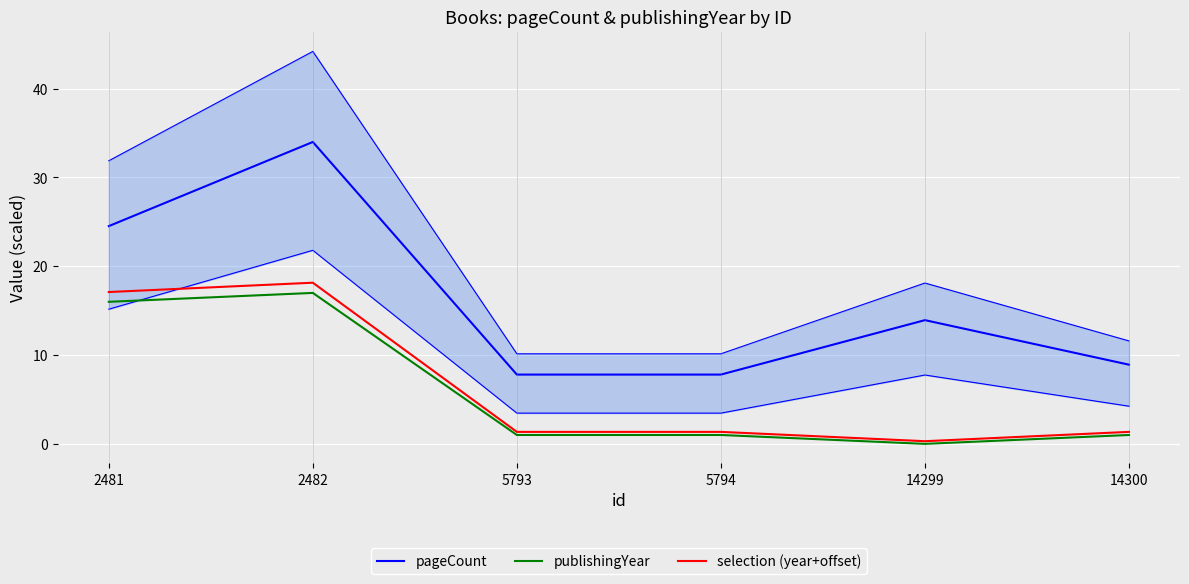

Which category has the highest value across all series?

2482